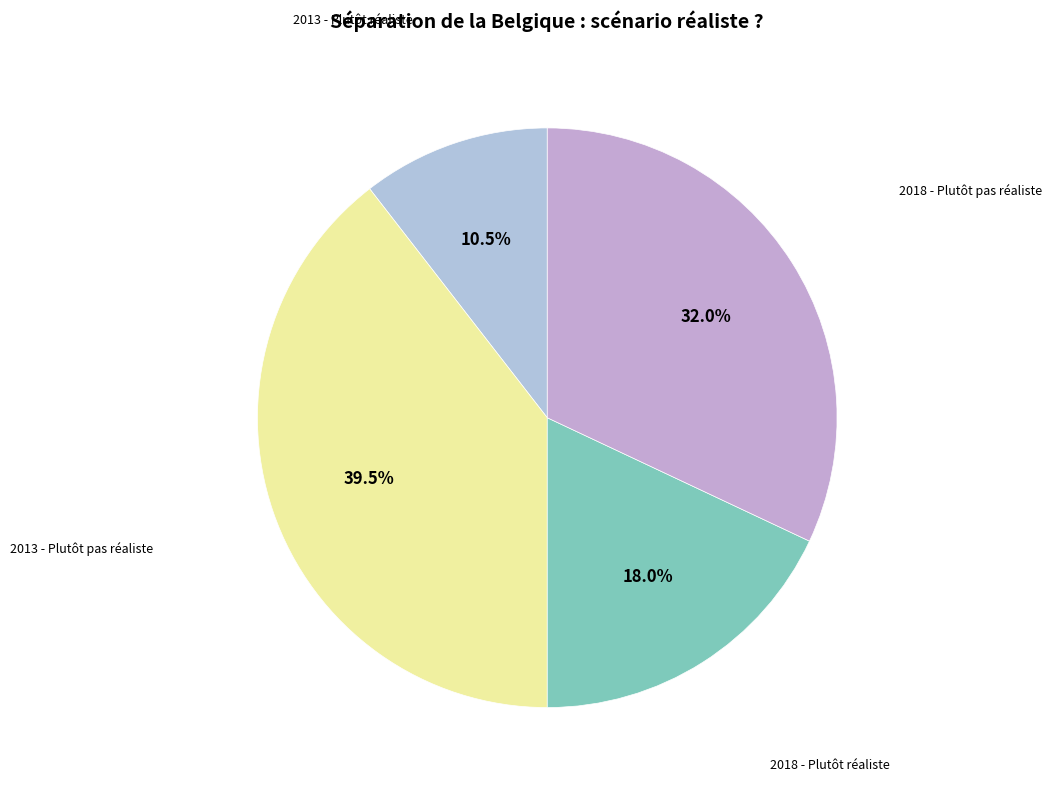

To the nearest percent, what is the average slice percentage?

25%